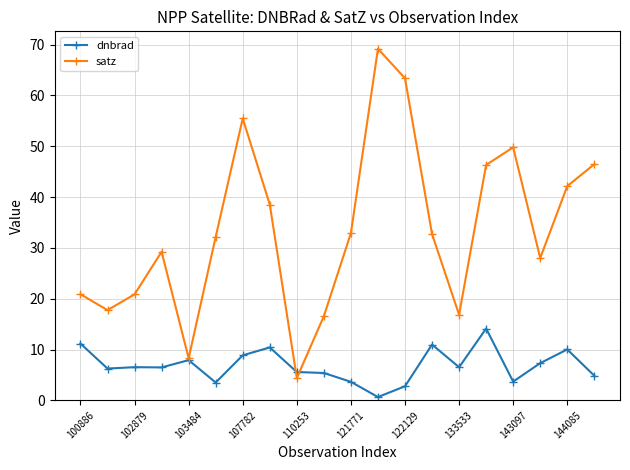

Which series has the largest total across all categories?

satz